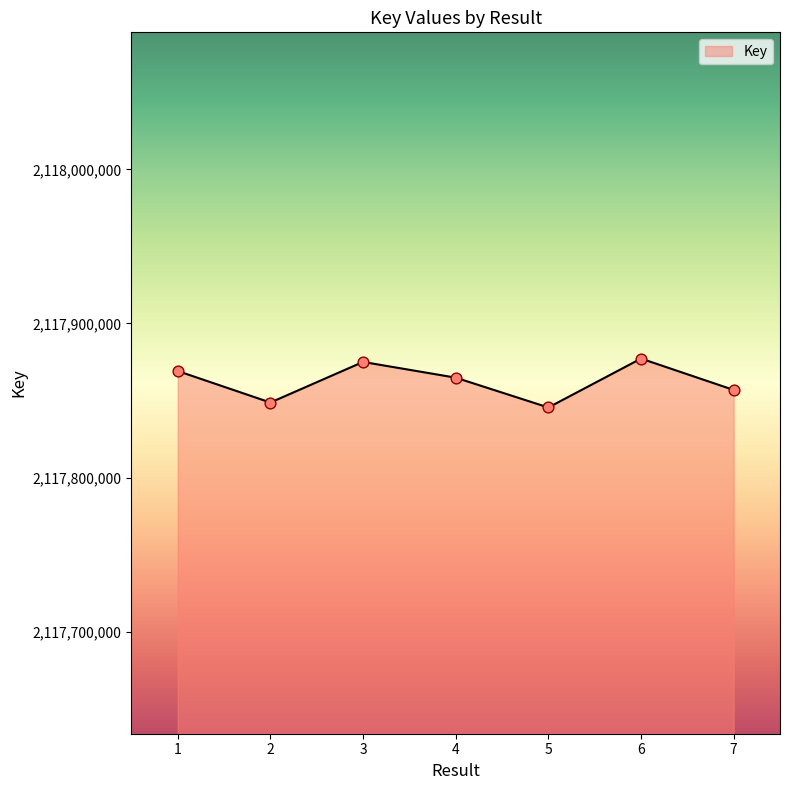

What is the change in value from 1 to 5?

-23668